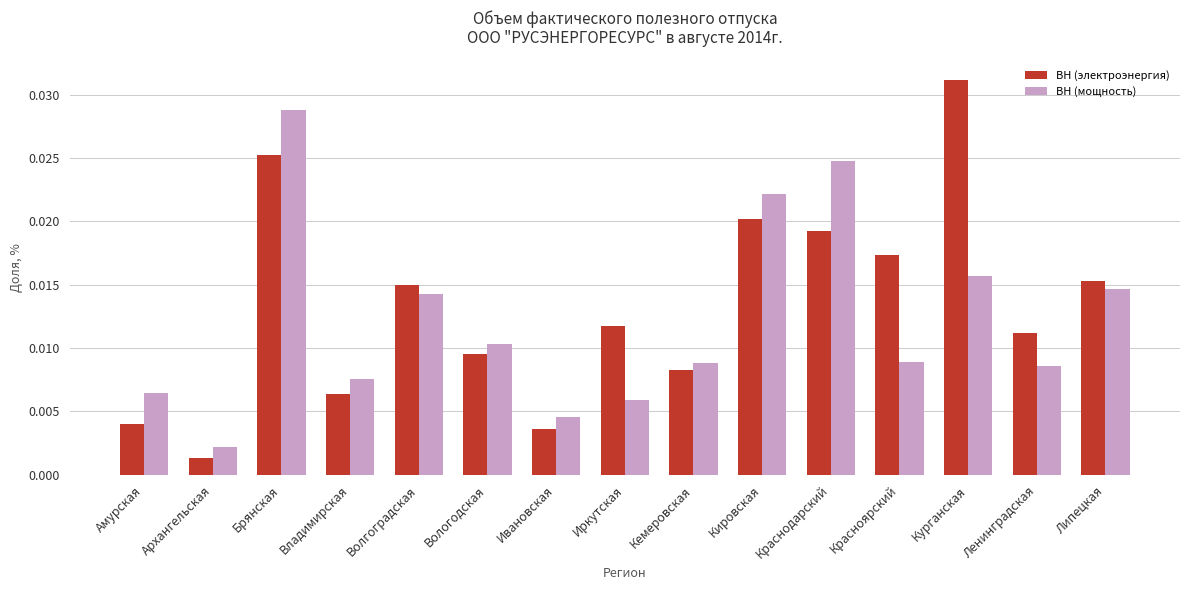

Which series has the widest spread of values?

ВН (электроэнергия)